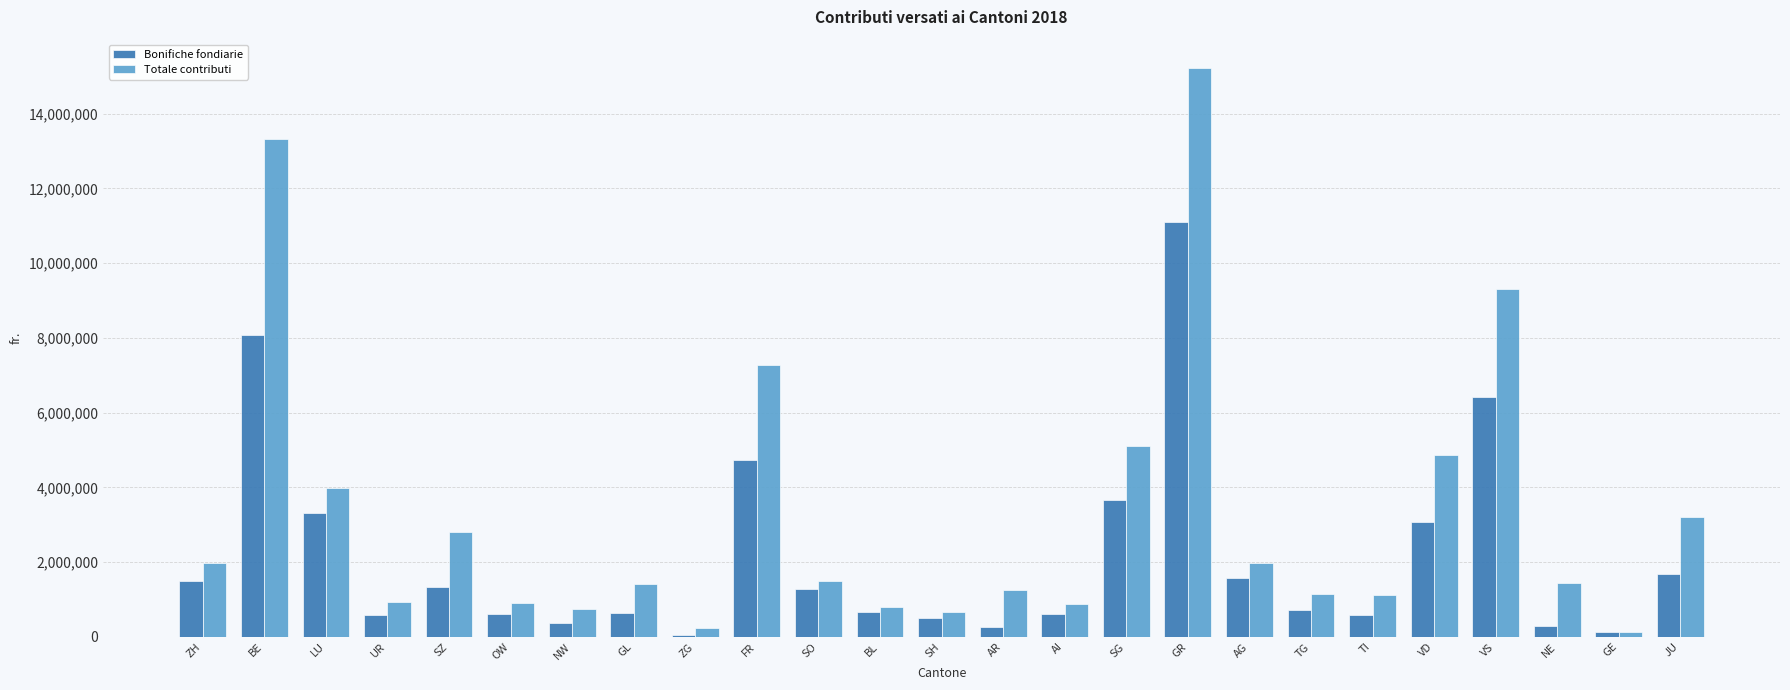

Is it true that Bonifiche fondiarie equals 2141973 at SZ?

False